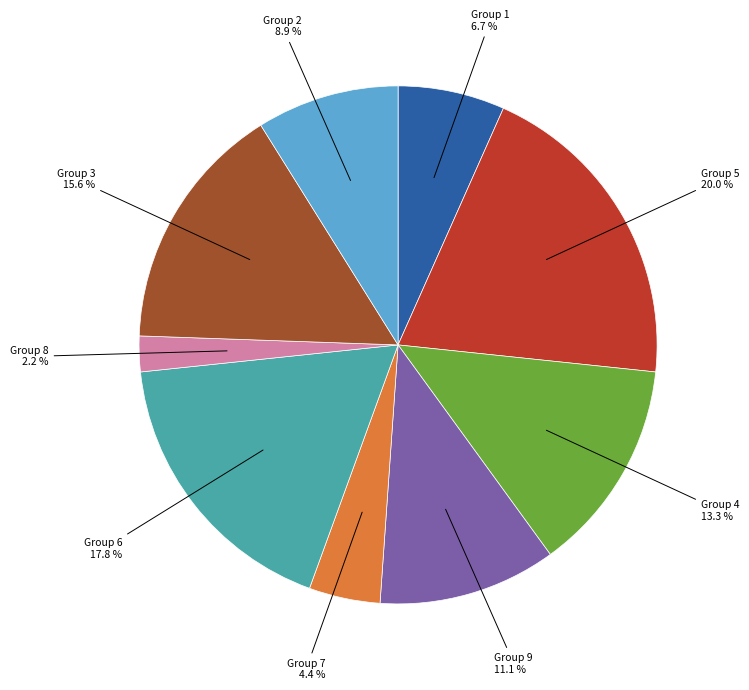

Is there a majority slice in this chart?

No